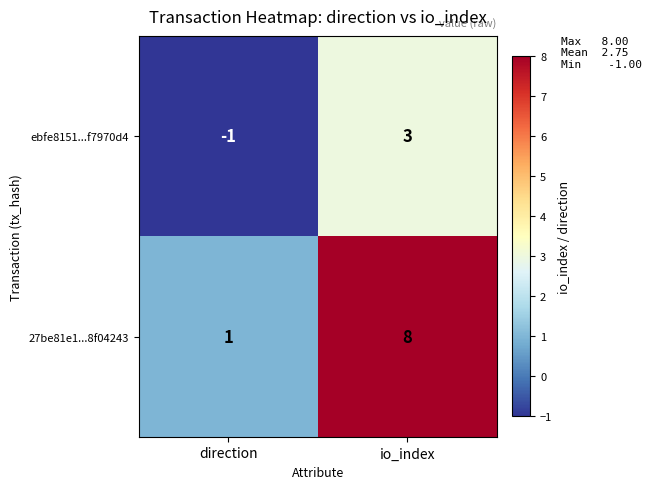

Reading left to right, what are all the values shown in this chart?

ebfe8151...f7970d4: -1	3
27be81e1...8f04243: 1	8